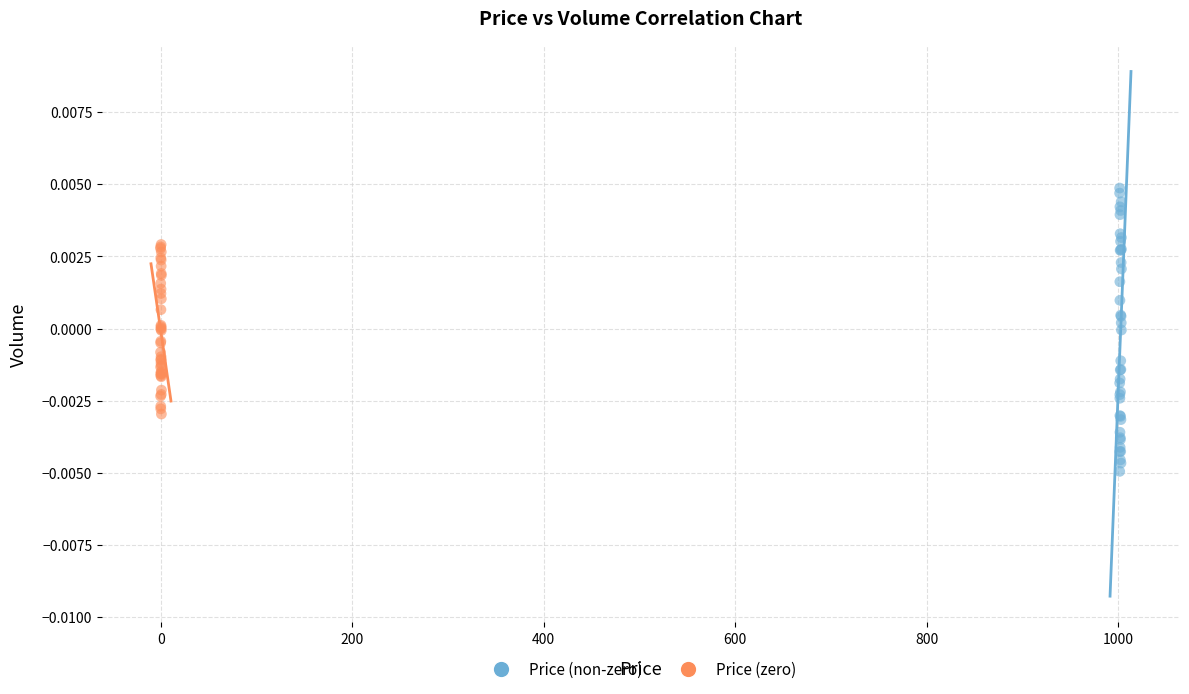

Which series contains the lowest Y value?

Price (non-zero)